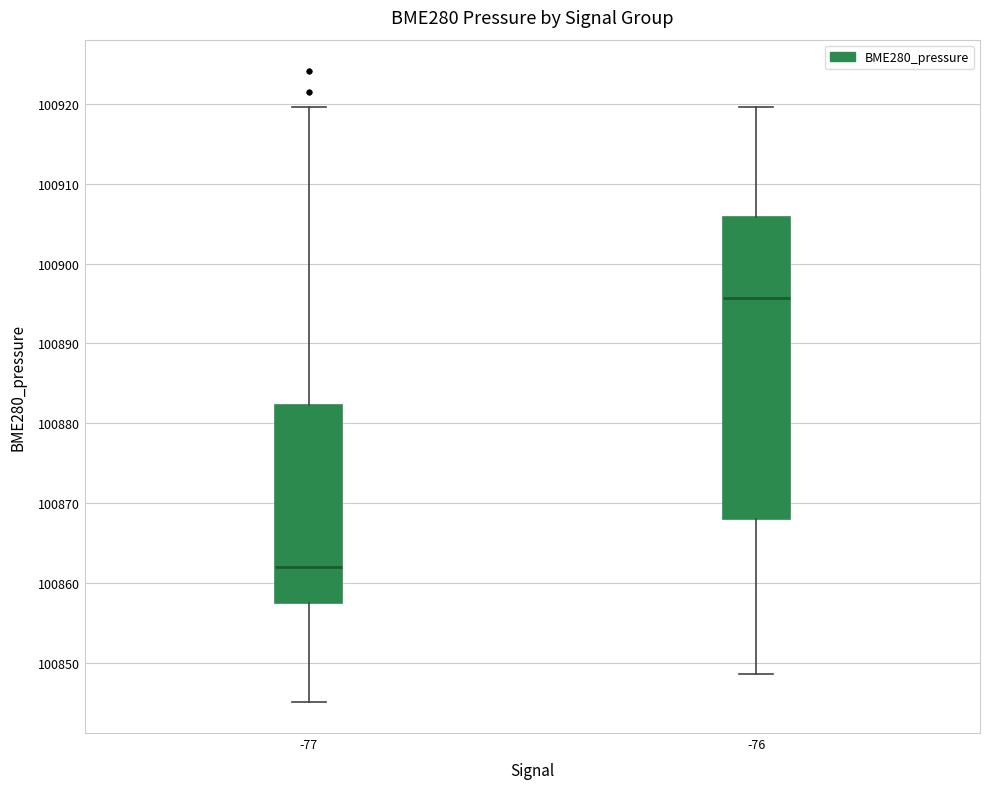

Reading left to right, read every box against the y-axis: the position of its median line, the range the box covers, and the ends of its whiskers. The values are not printed on the chart, so give them approximately, as read against the axis.

-77: median 100862, box 100857 to 100882, whiskers 100845 to 100920
-76: median 100896, box 100868 to 100906, whiskers 100849 to 100920